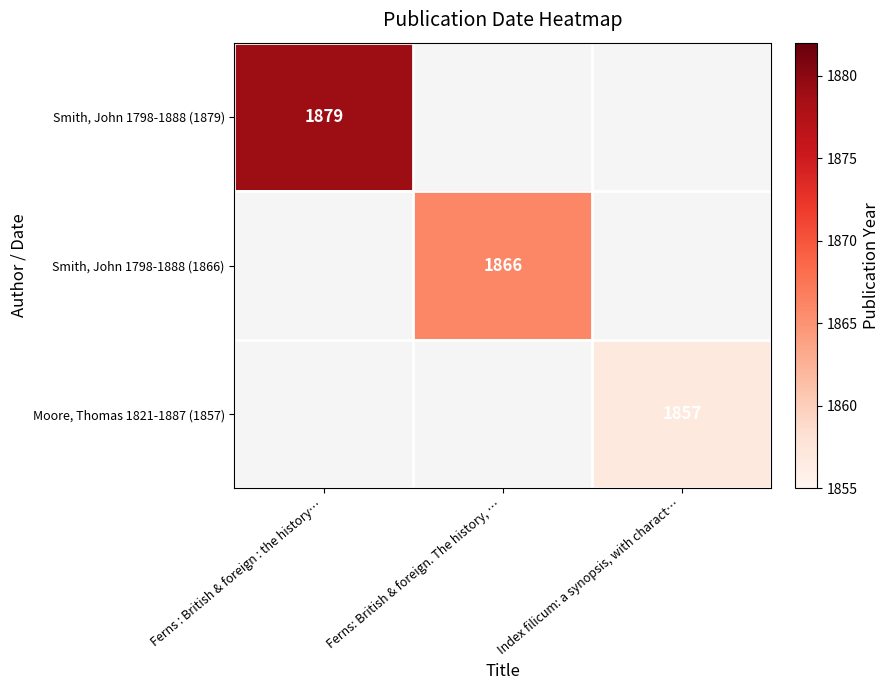

The Smith, John 1798-1888 (1866) series shows 3256 at Ferns: British & foreign. The history, …. True or false?

False